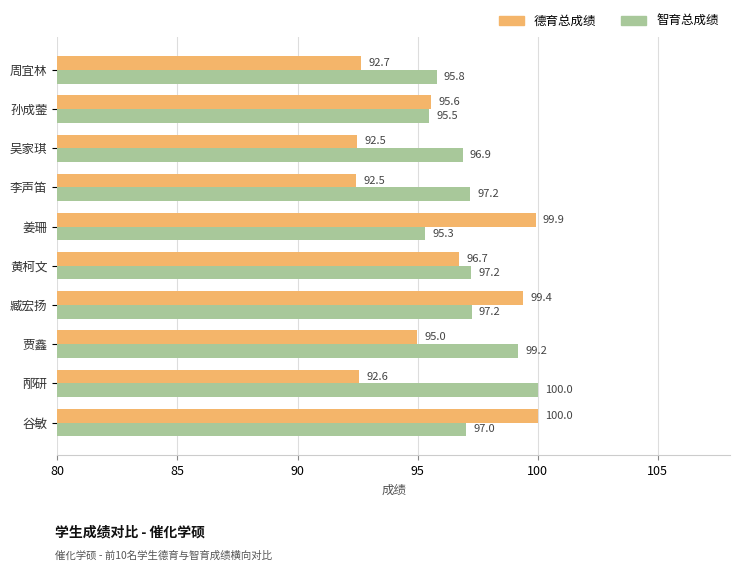

What is the sum of all 德育总成绩 values?

956.7